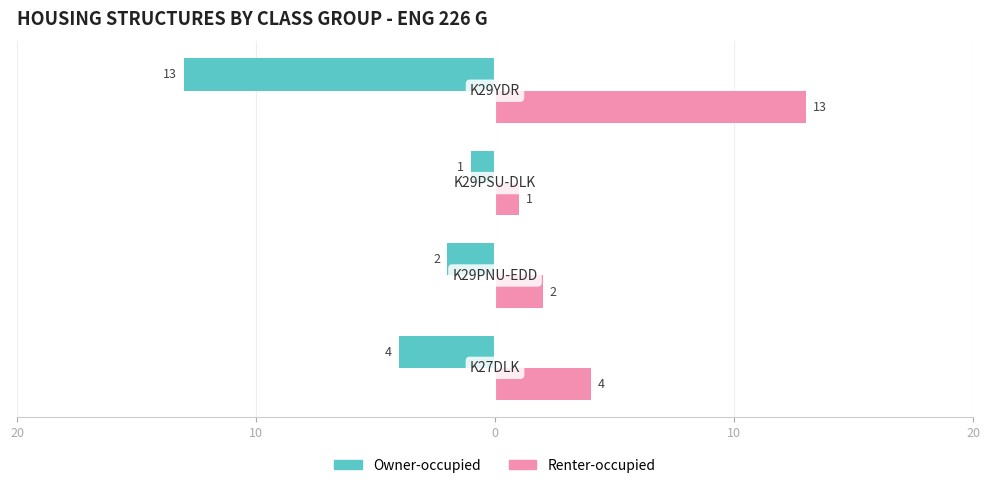

What are all the series names shown in the legend?

Owner-occupied, Renter-occupied